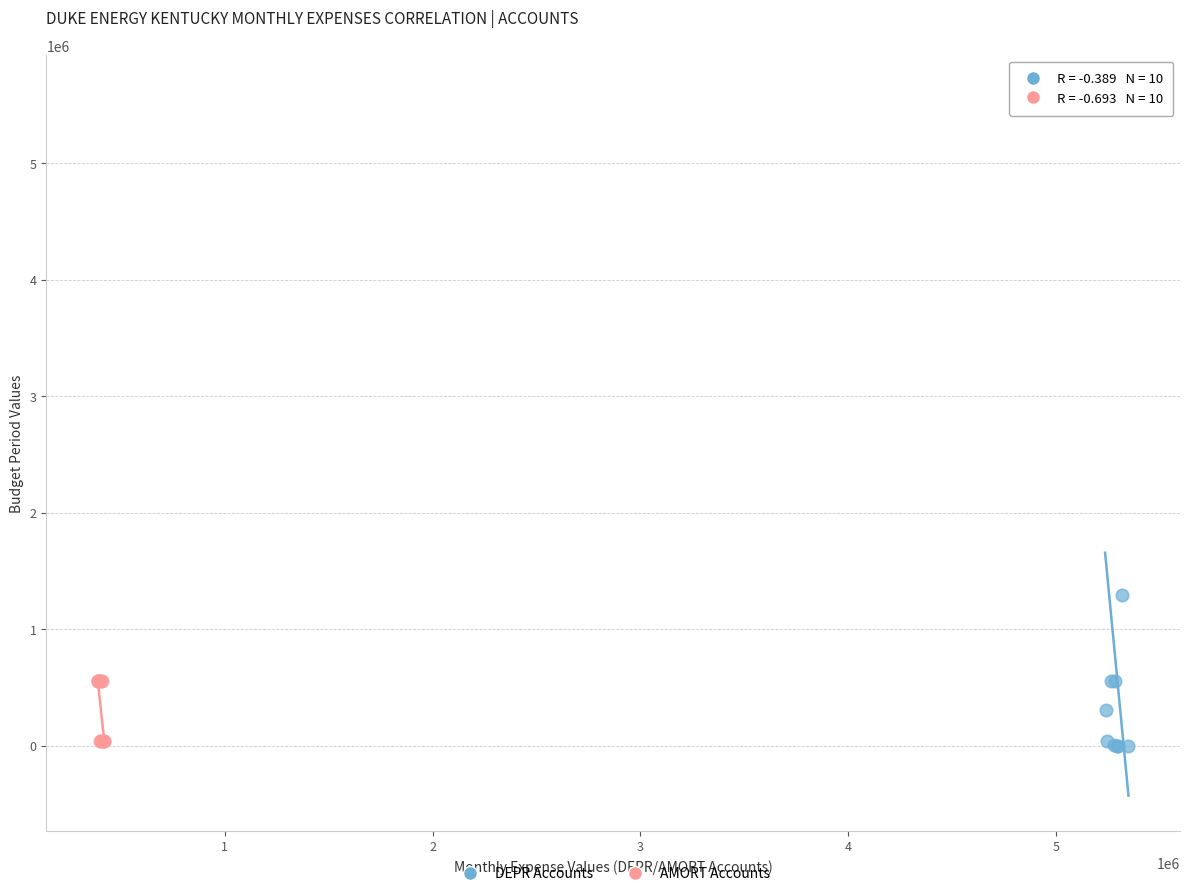

Which series has the largest Y range (max minus min)?

DEPR Accounts